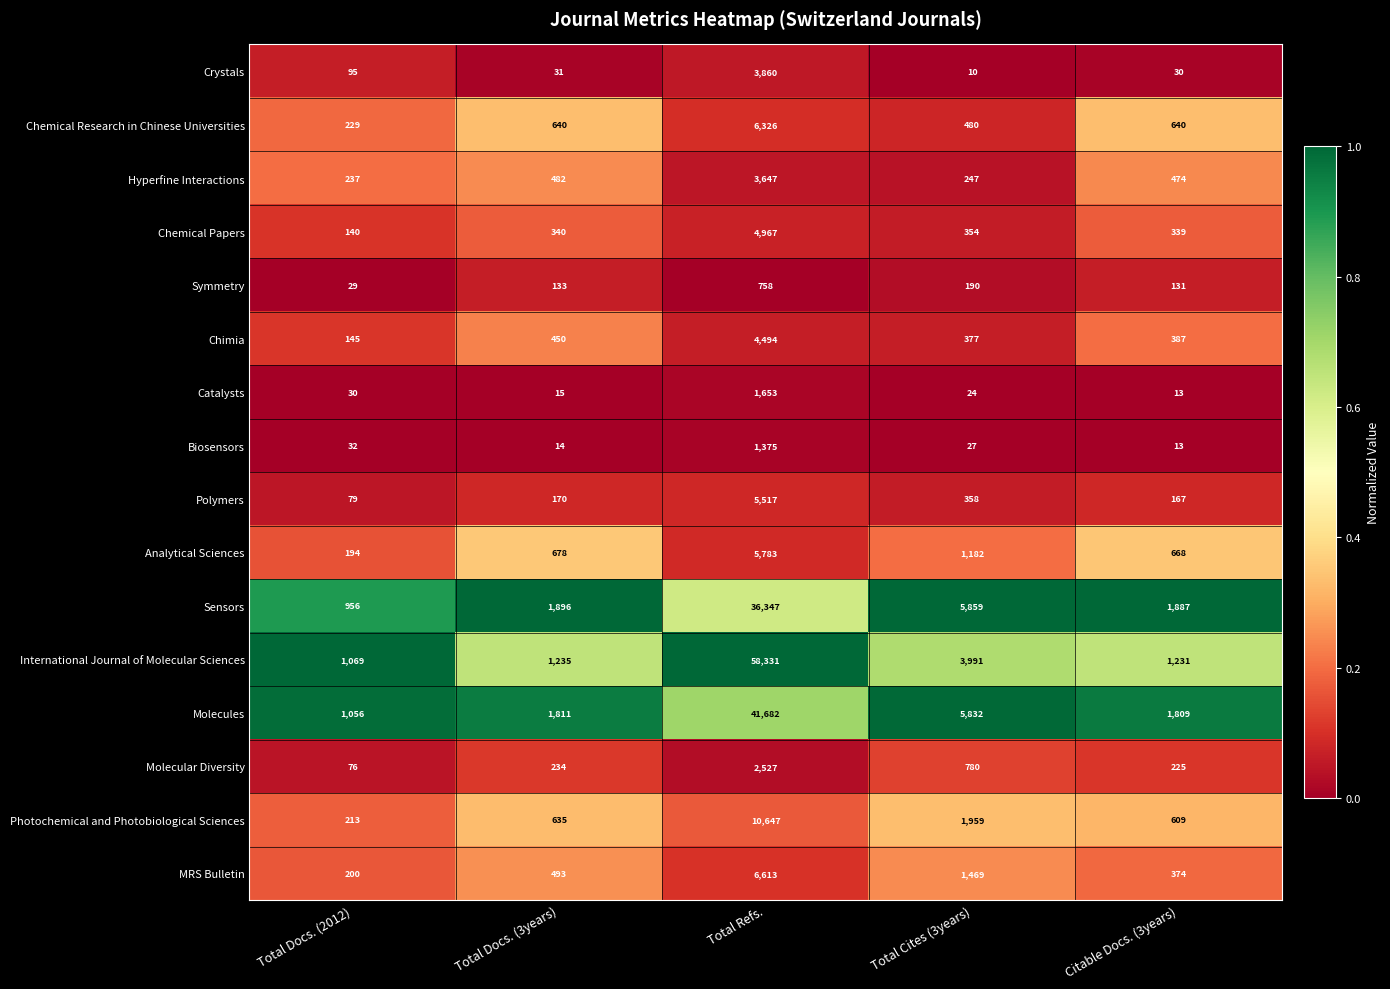

What value does the Chemical Research in Chinese Universities series have at Citable Docs. (3years), to the nearest 10?

640